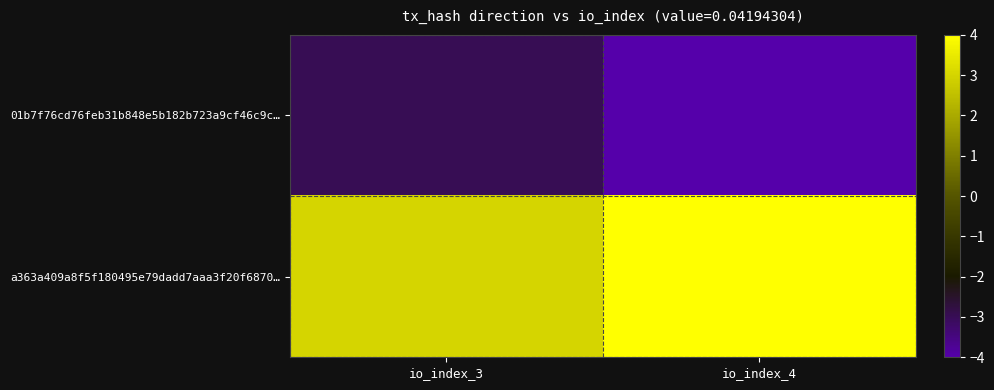

Reading left to right, list all the values displayed in this chart.

01b7f76cd76feb31b848e5b182b723a9cf46c9c…: io_index_3=-3	io_index_4=-4
a363a409a8f5f180495e79dadd7aaa3f20f6870…: io_index_3=3	io_index_4=4